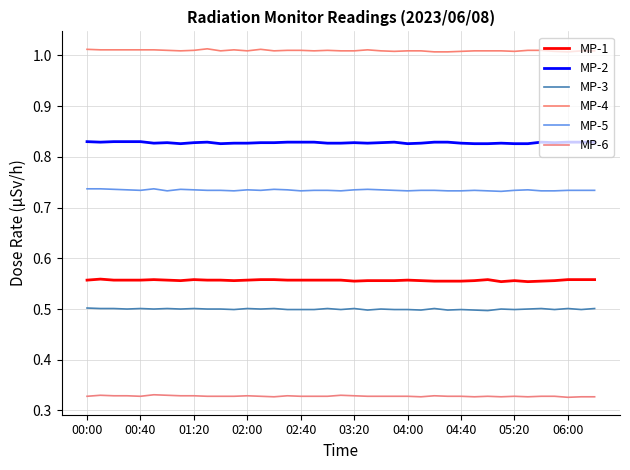

Which series has the widest spread of values?

MP-4